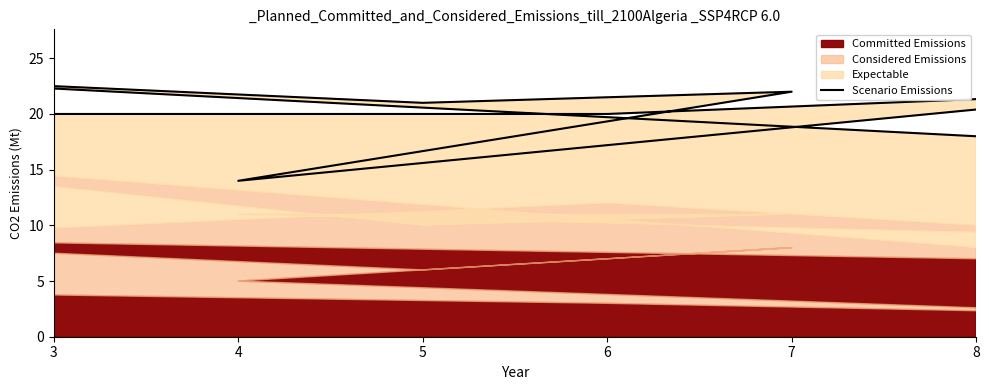

What is the approximate value at 3, to the nearest 10?

20